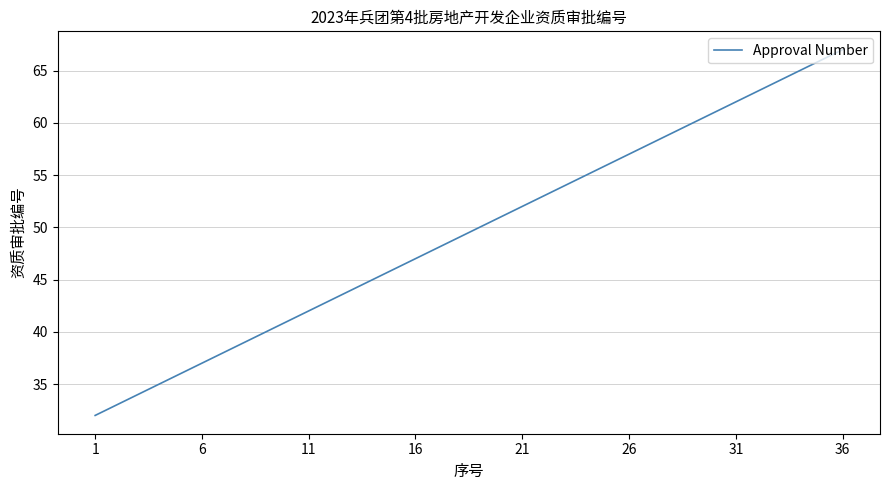

What is the smallest value displayed?

32